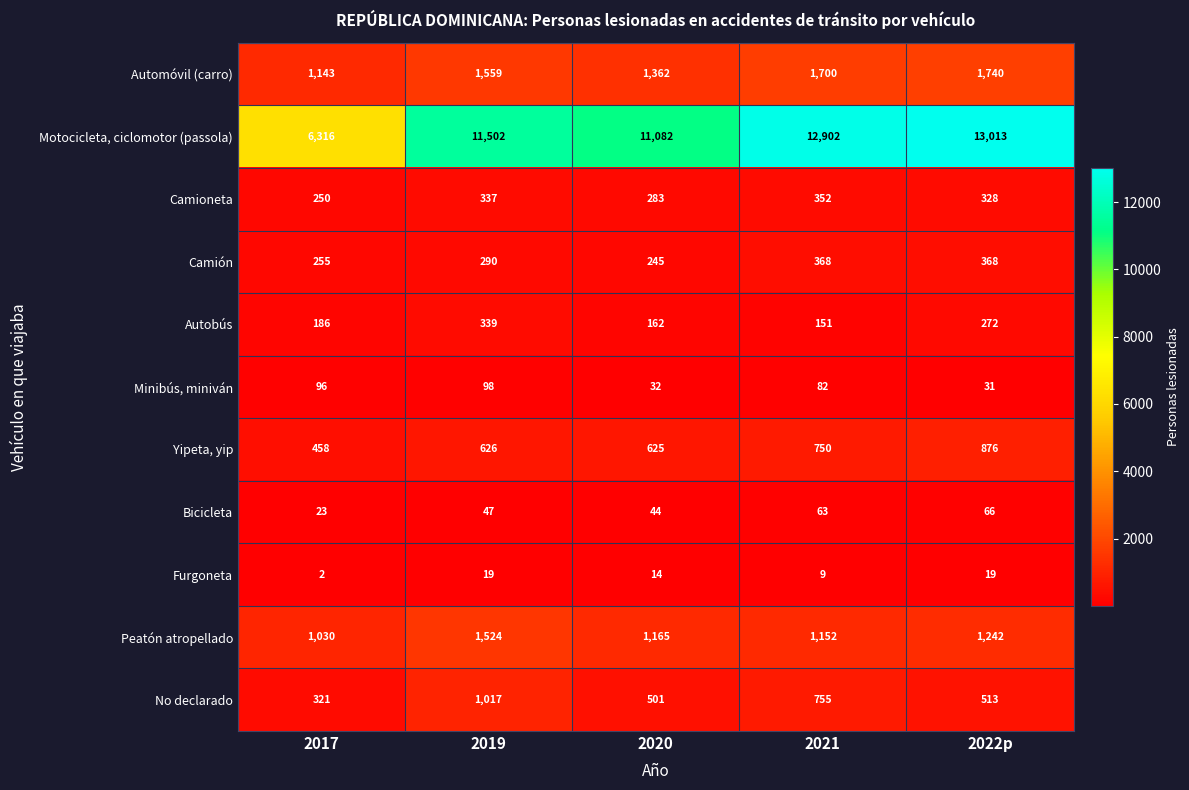

How many Furgoneta values are between 9 and 19?

4